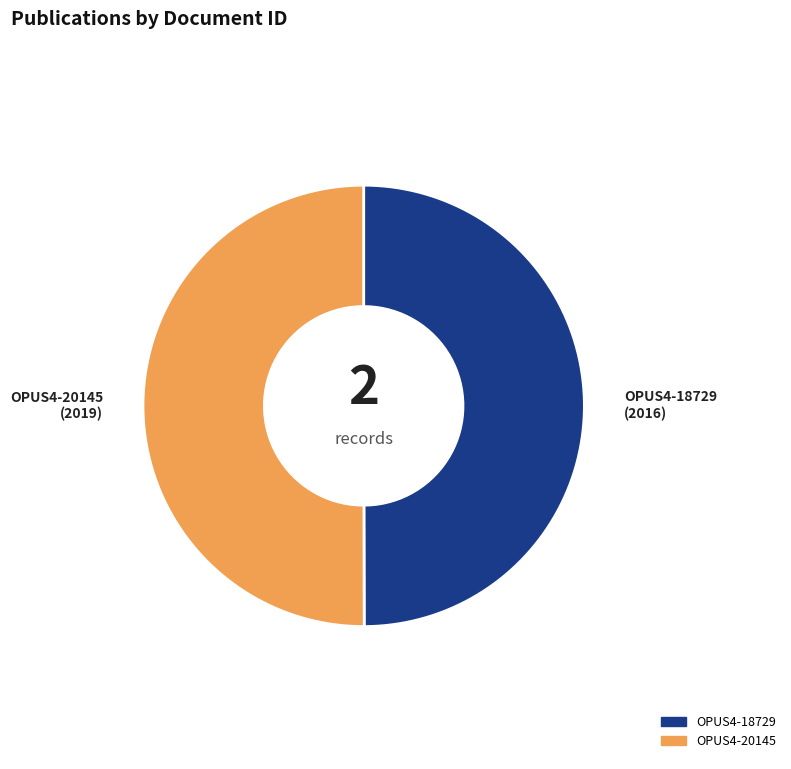

Do OPUS4-20145 and OPUS4-18729 together represent more than half of the pie?

Yes